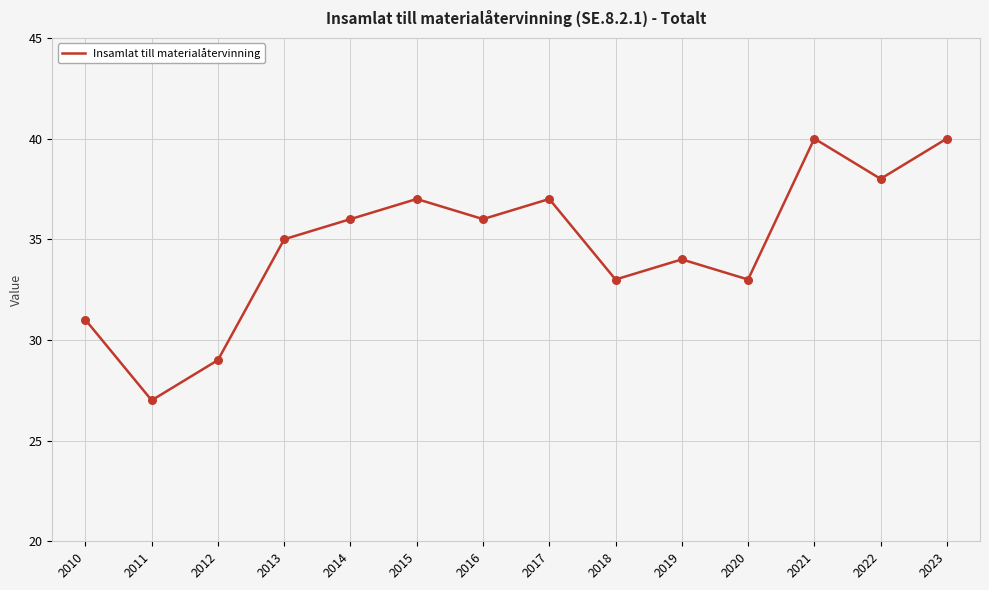

What is the change in value from 2016 to 2022?

+2